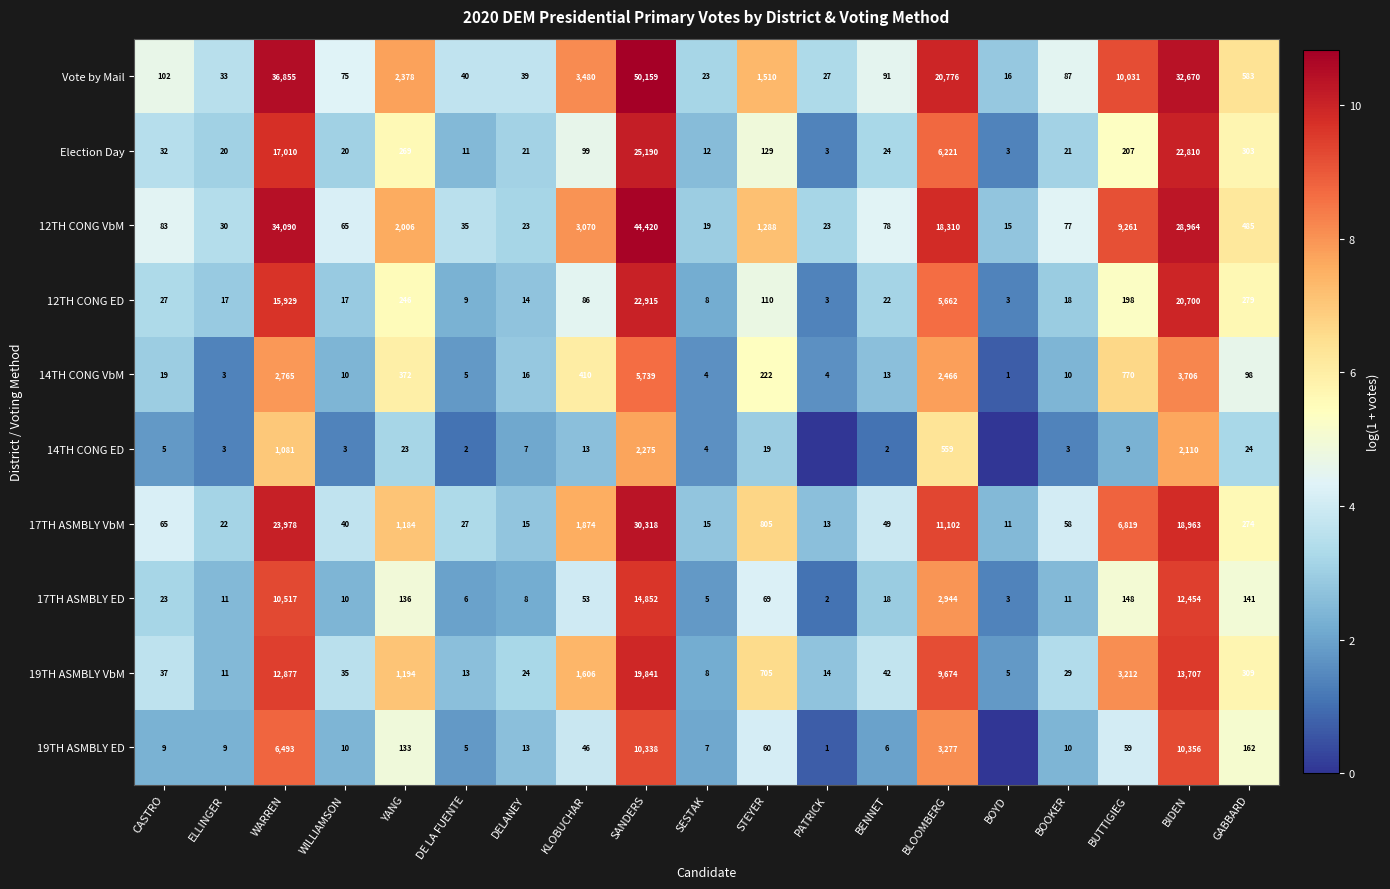

At BUTTIGIEG, list the series in order from smallest to largest.

14TH CONG ED, 19TH ASMBLY ED, 17TH ASMBLY ED, 12TH CONG ED, Election Day, 14TH CONG VbM, 19TH ASMBLY VbM, 17TH ASMBLY VbM, 12TH CONG VbM, Vote by Mail